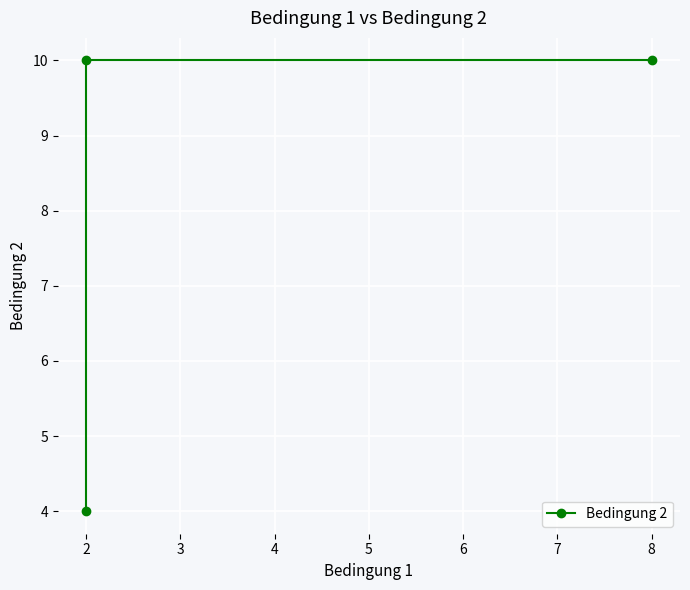

What is the sum of all values?

24